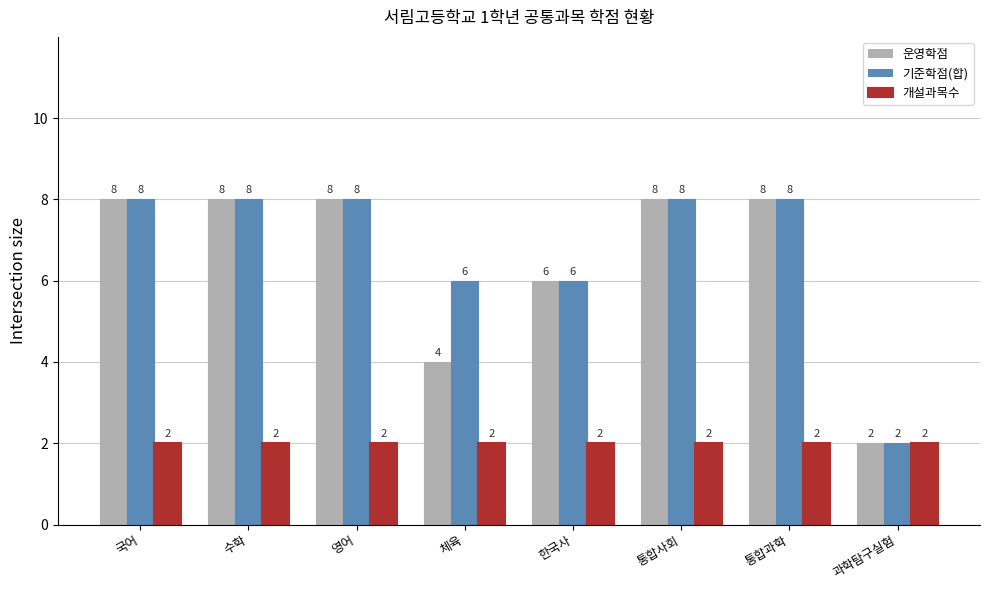

Reading right to left, transcribe all the data shown in this chart.

운영학점: 과학탐구실험=2	통합과학=8	통합사회=8	한국사=6	체육=4	영어=8	수학=8	국어=8
기준학점(합): 과학탐구실험=2	통합과학=8	통합사회=8	한국사=6	체육=6	영어=8	수학=8	국어=8
개설과목수: 과학탐구실험=2	통합과학=2	통합사회=2	한국사=2	체육=2	영어=2	수학=2	국어=2